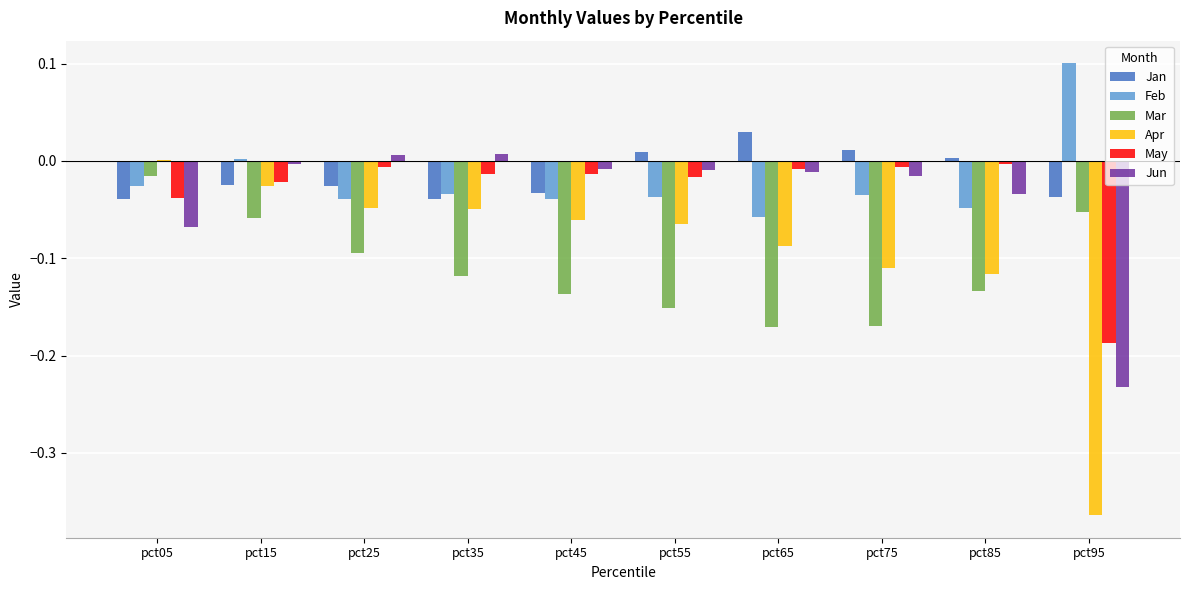

Is the value of Jan at pct95 greater than the value of Apr at pct55?

Yes